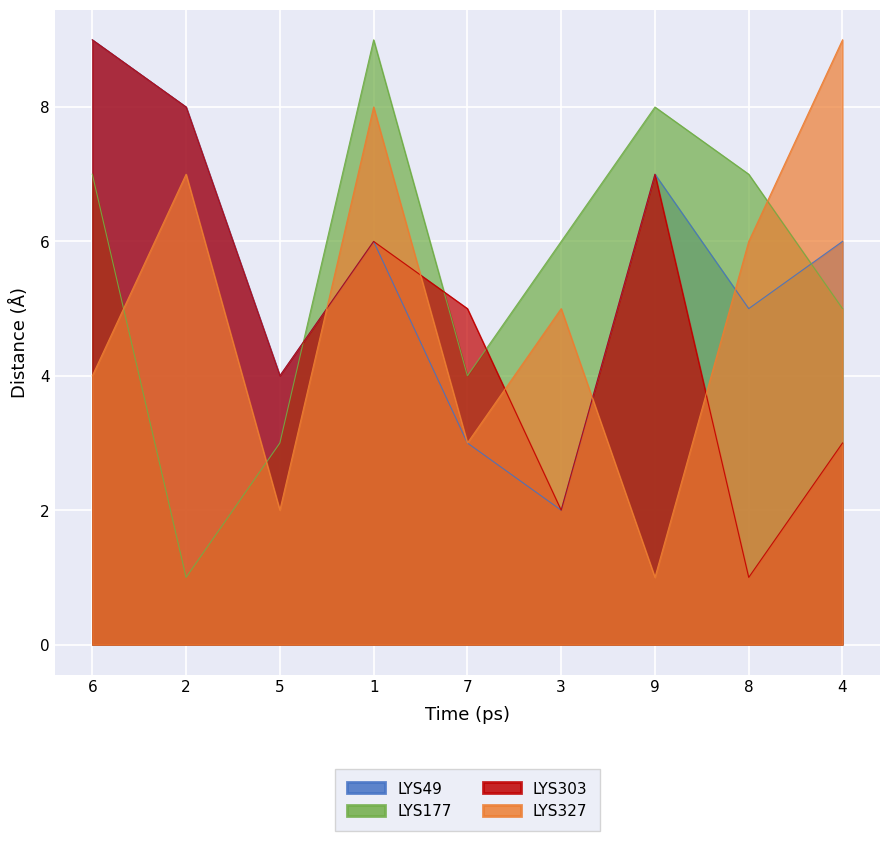

The value of col_2 at 3 is 1. True or false?

False